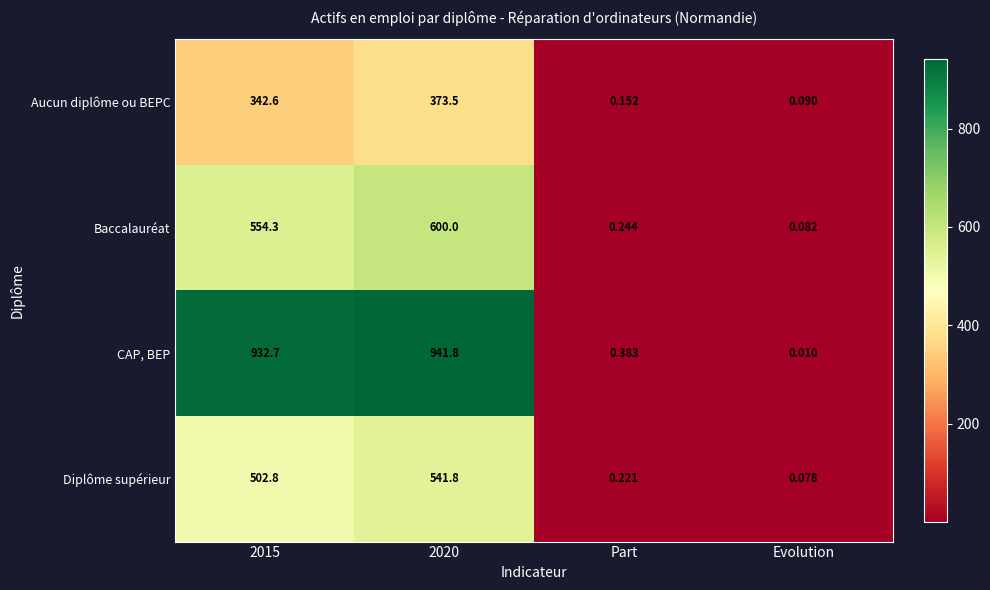

At which label does CAP, BEP reach its minimum?

Evolution